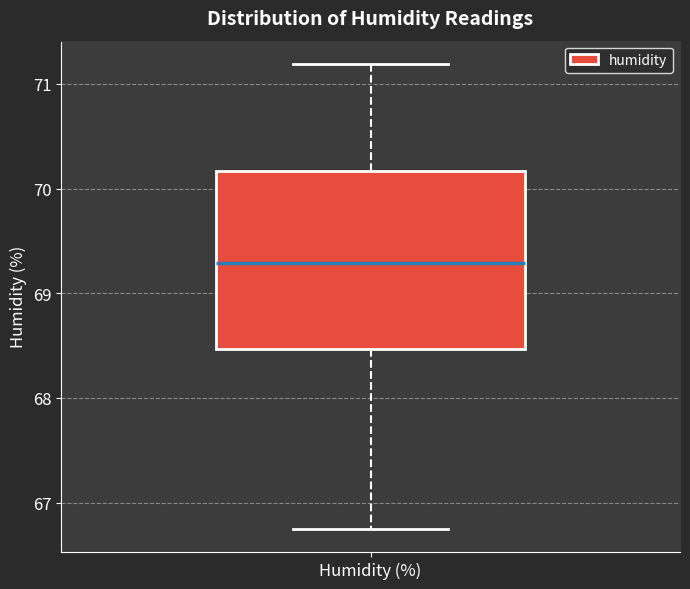

Where is the lower edge of the box for Humidity (%) on the y-axis? The values are not printed on the chart, so give them approximately, as read against the axis.

68.5